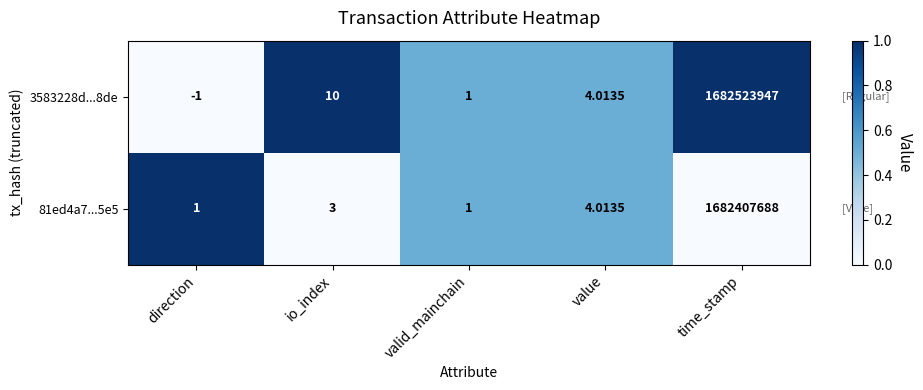

Which category has the lowest value across all series?

direction